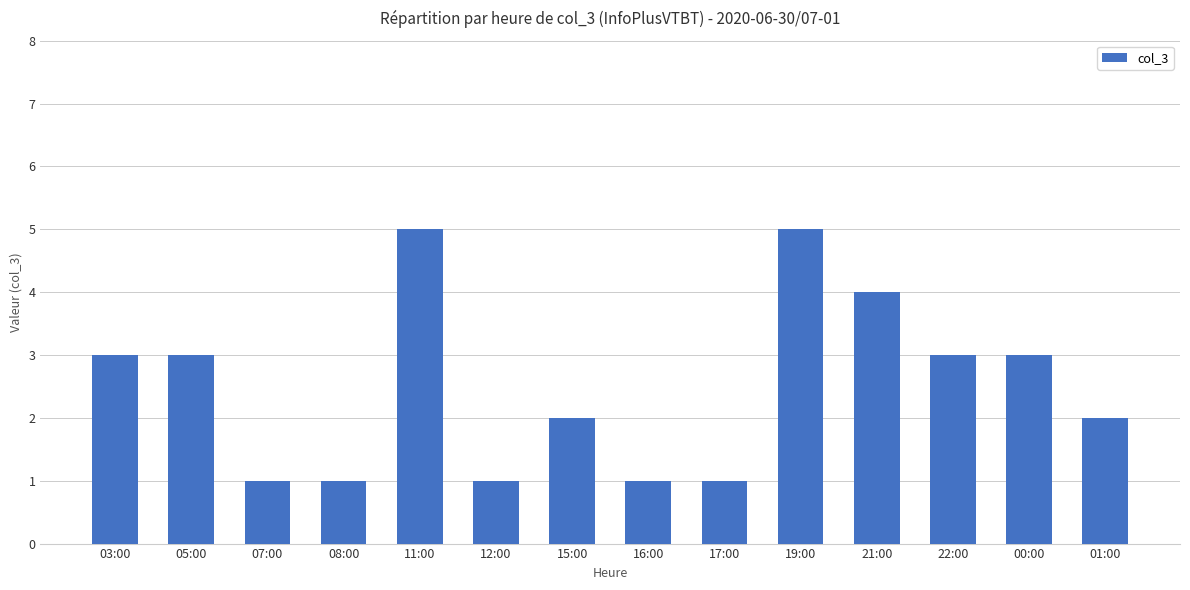

What is the greatest value displayed?

5